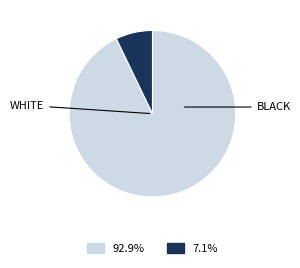

Is there a majority slice in this chart?

Yes